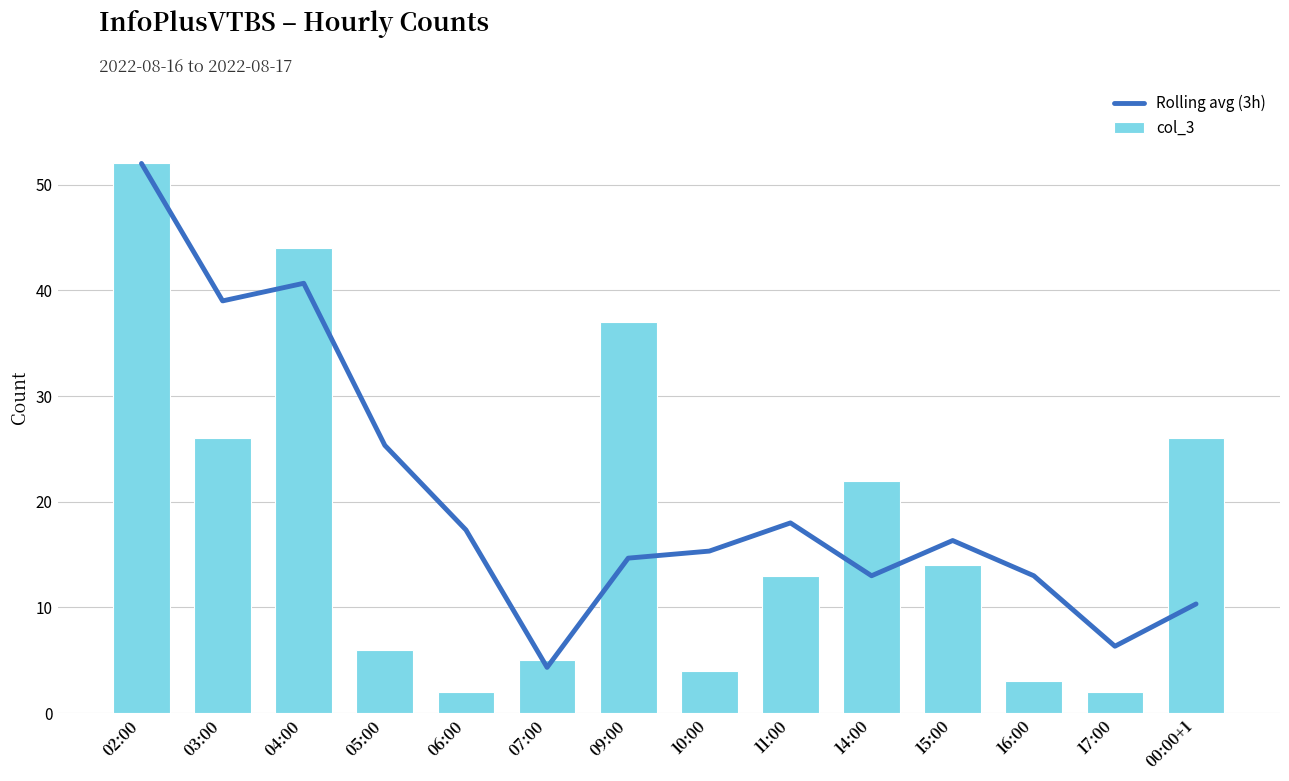

What is the difference between the maximum and minimum values in the Rolling avg (3h) series?

47.7